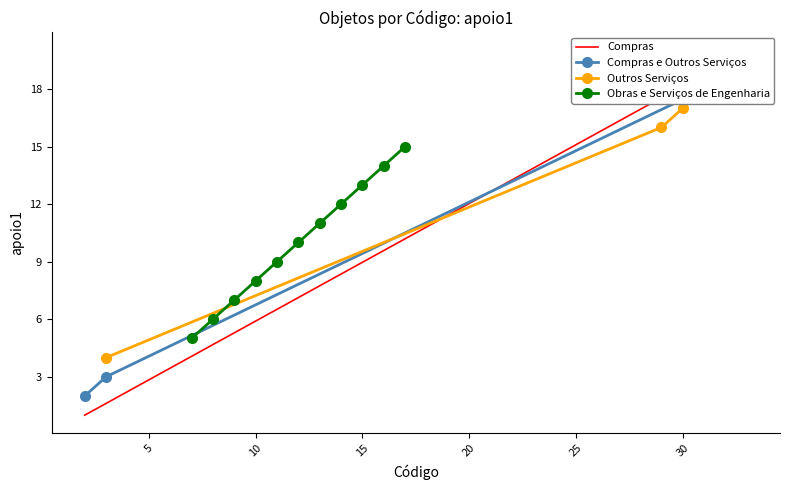

What is the sum of all values?

210